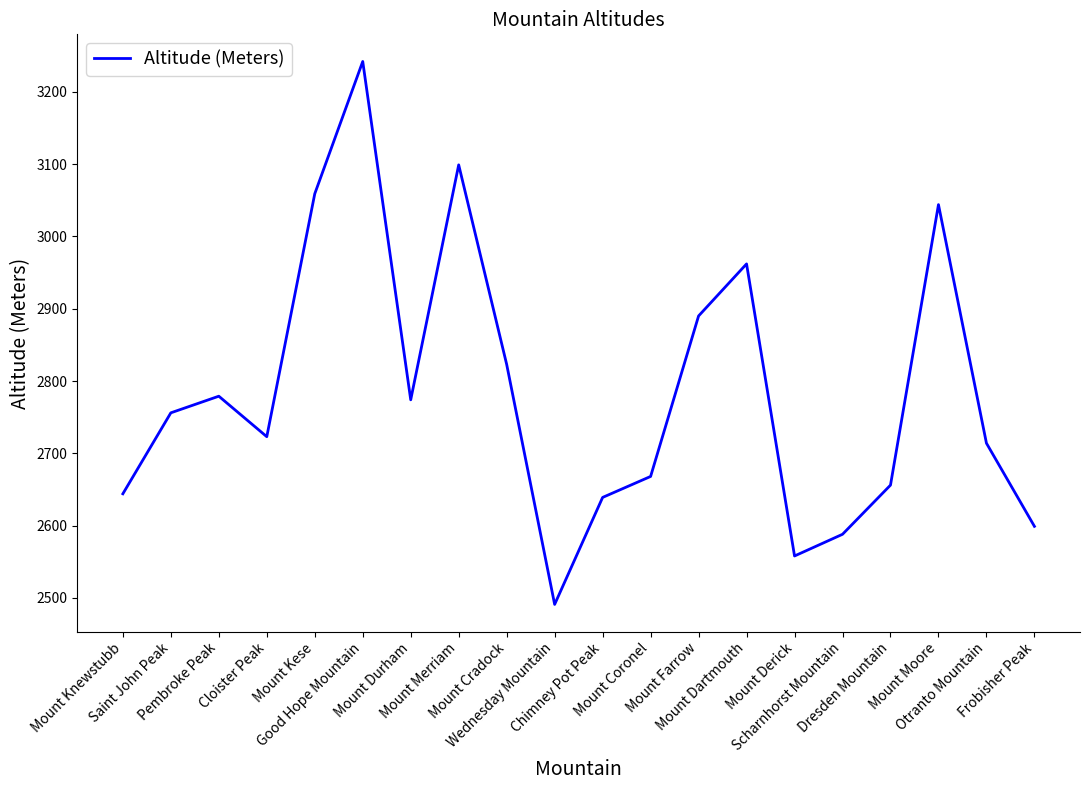

What is the minimum value shown in the chart?

2491